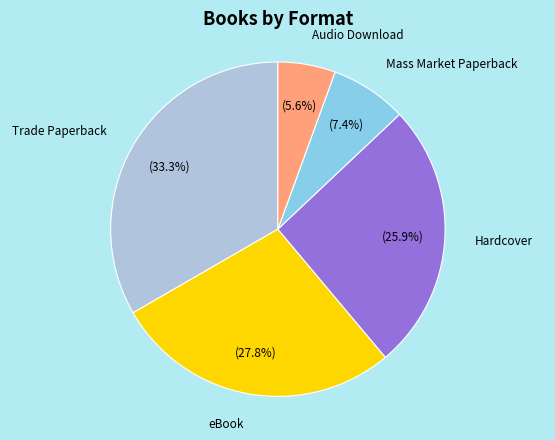

To the nearest percent, what is the average slice percentage?

20%